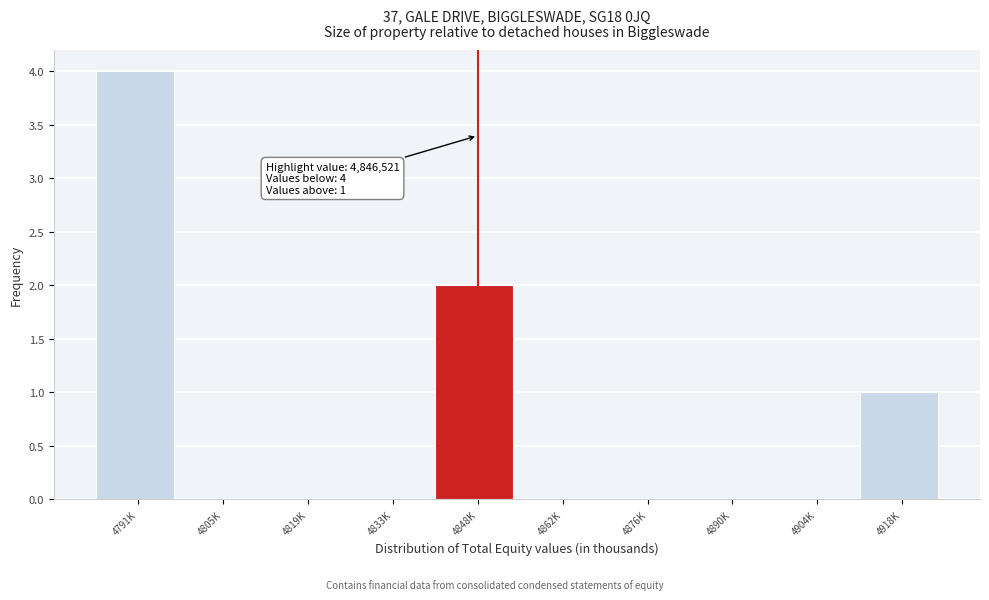

Reading right to left, extract all data points from this chart.

4918K=1	4904K=0	4890K=0	4876K=0	4862K=0	4848K=2	4833K=0	4819K=0	4805K=0	4791K=4